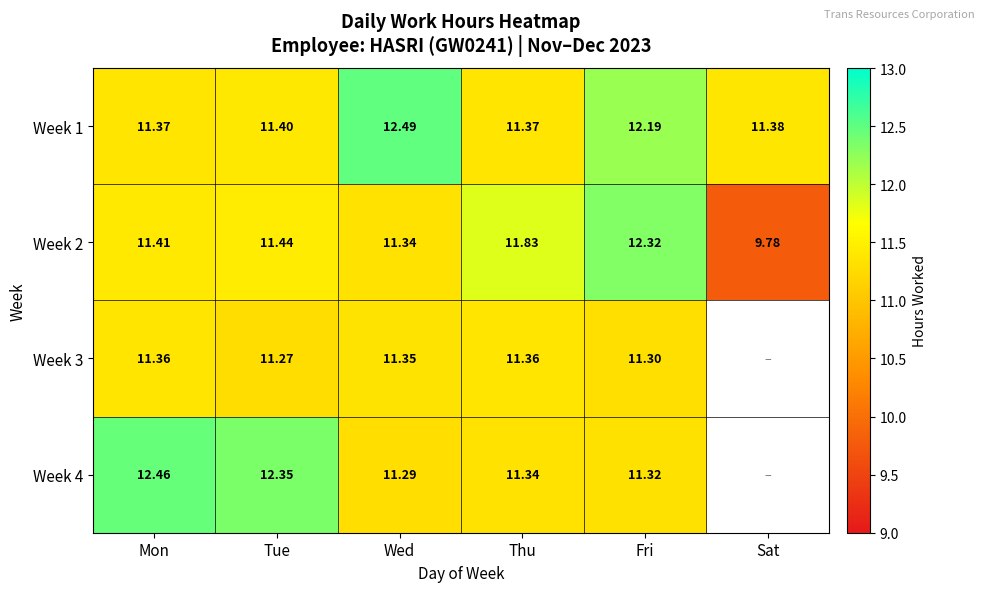

Which category has the lowest value in the Week 2 series?

Sat